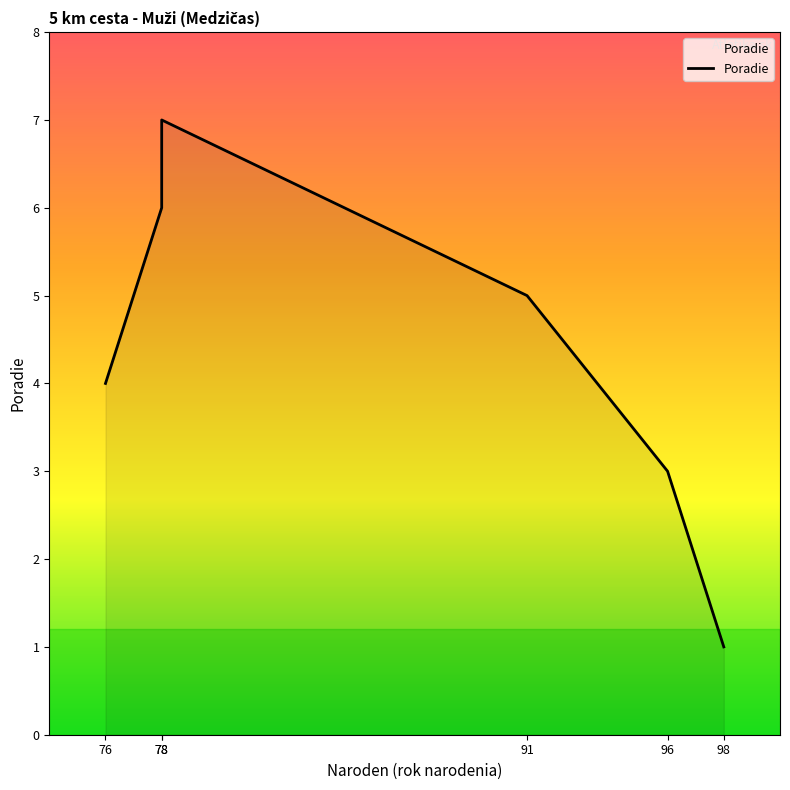

What is the approximate value at 78?

6